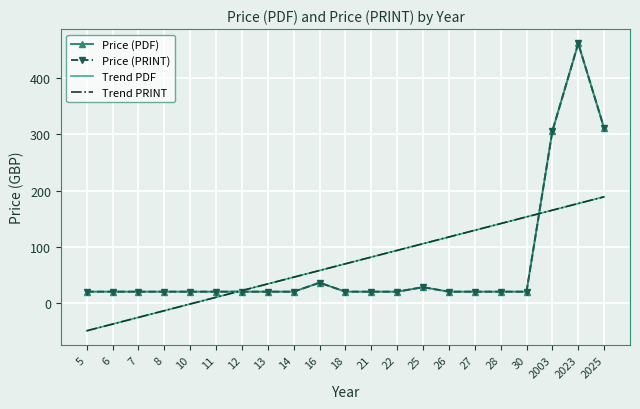

How many data points in Trend PDF are less than 69?

10